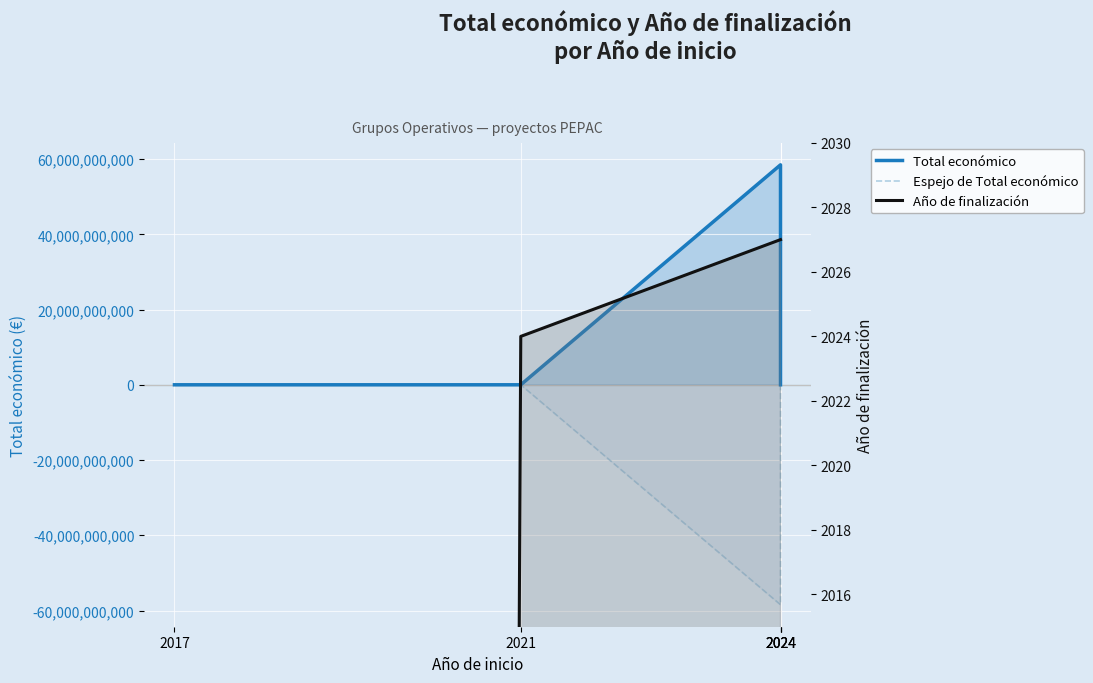

What is the spread (max minus min) of values at 2024?

116925883430